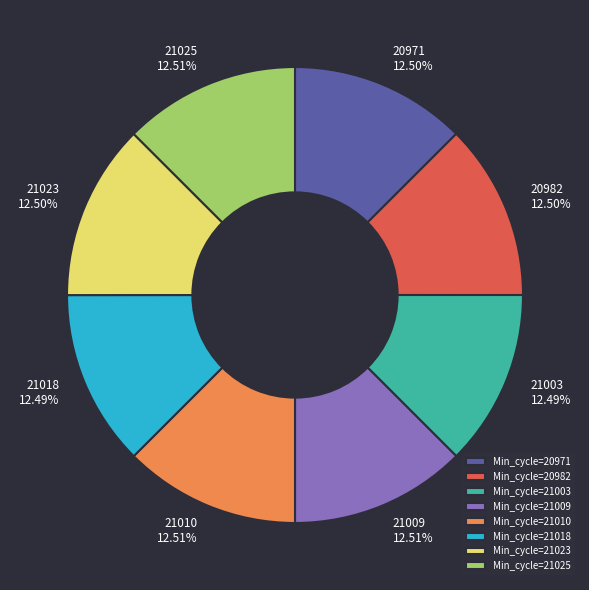

What is the ratio of the value at Min_cycle=21018 to the value at Min_cycle=21010?

1.0